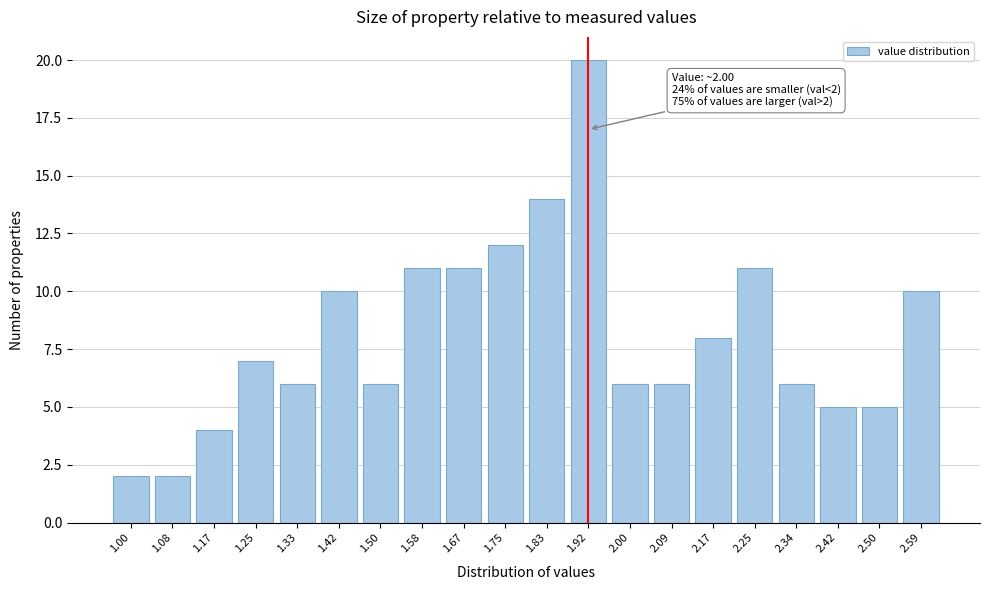

Reading left to right, list all the values displayed in this chart.

1.00=2	1.08=2	1.17=4	1.25=7	1.33=6	1.42=10	1.50=6	1.58=11	1.67=11	1.75=12	1.83=14	1.92=20	2.00=6	2.09=6	2.17=8	2.25=11	2.34=6	2.42=5	2.50=5	2.59=10